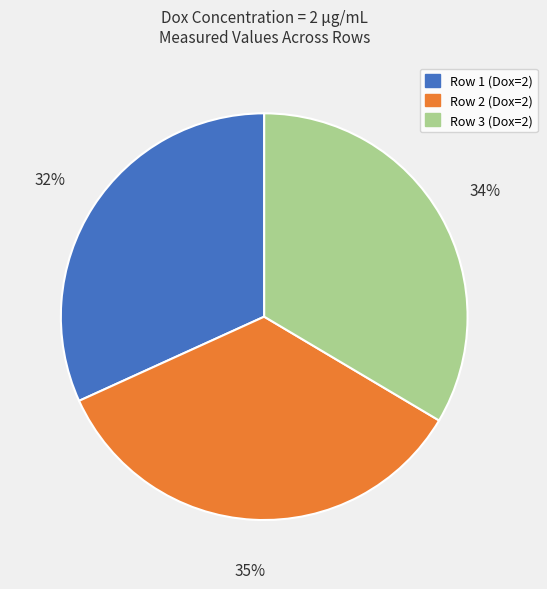

Does Row 2 (Dox=2) represent more than half of the total?

No